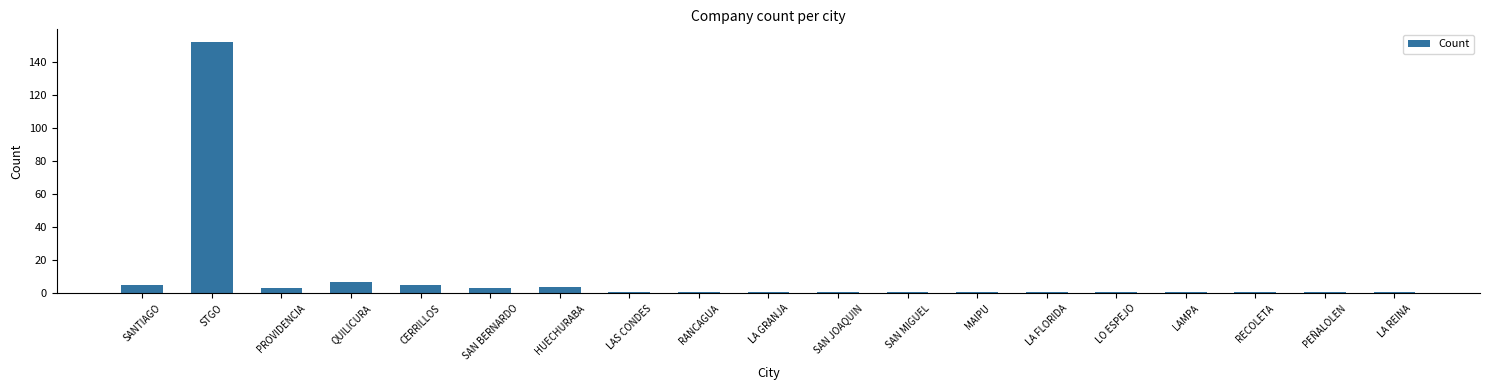

Which label corresponds to the largest value in the chart?

STGO